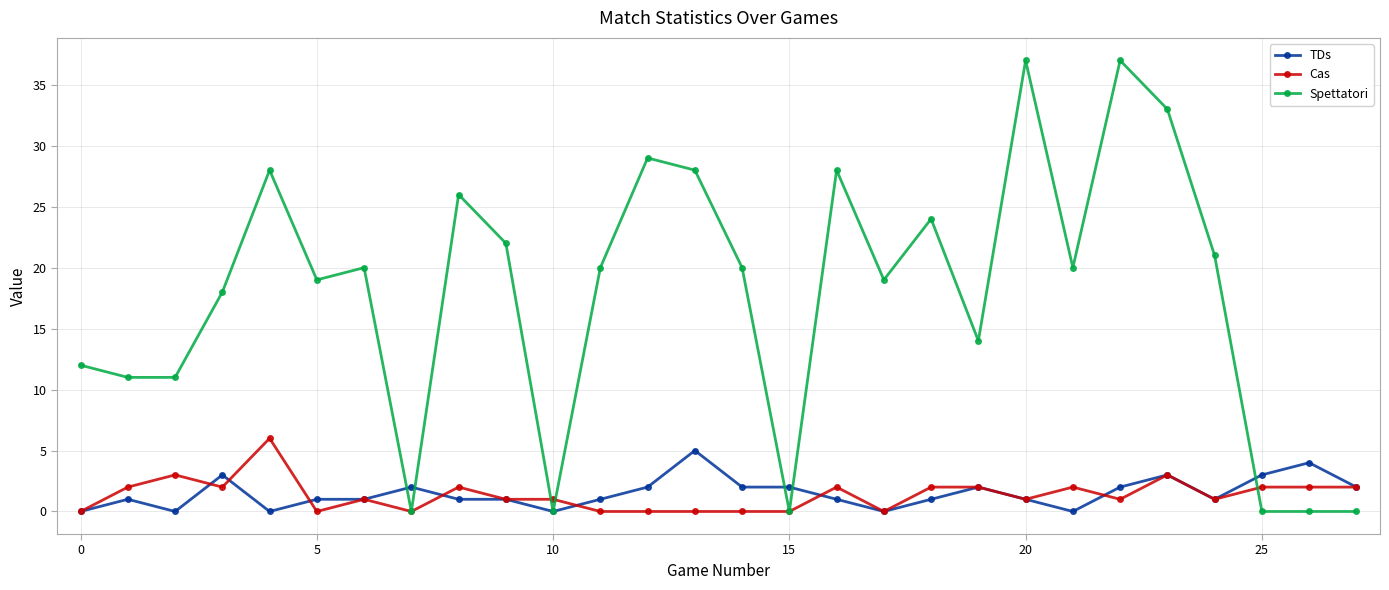

Which series has the widest spread of values?

Spettatori